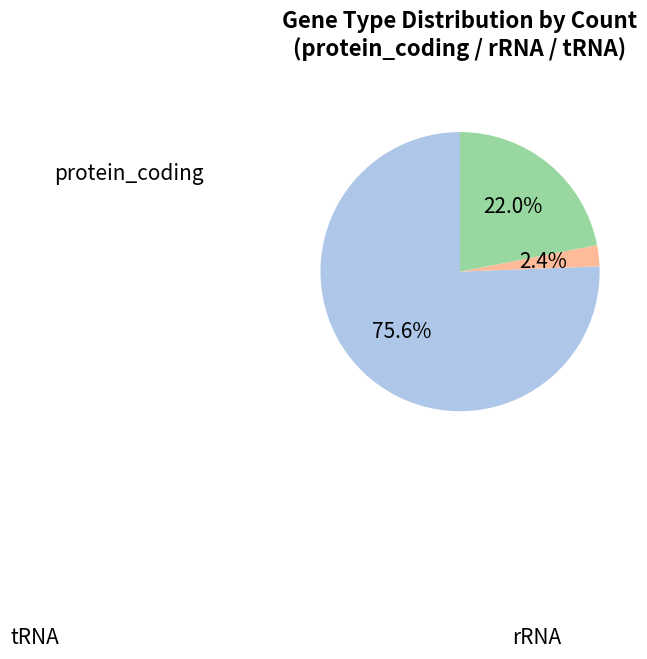

Is there a majority slice in this chart?

Yes